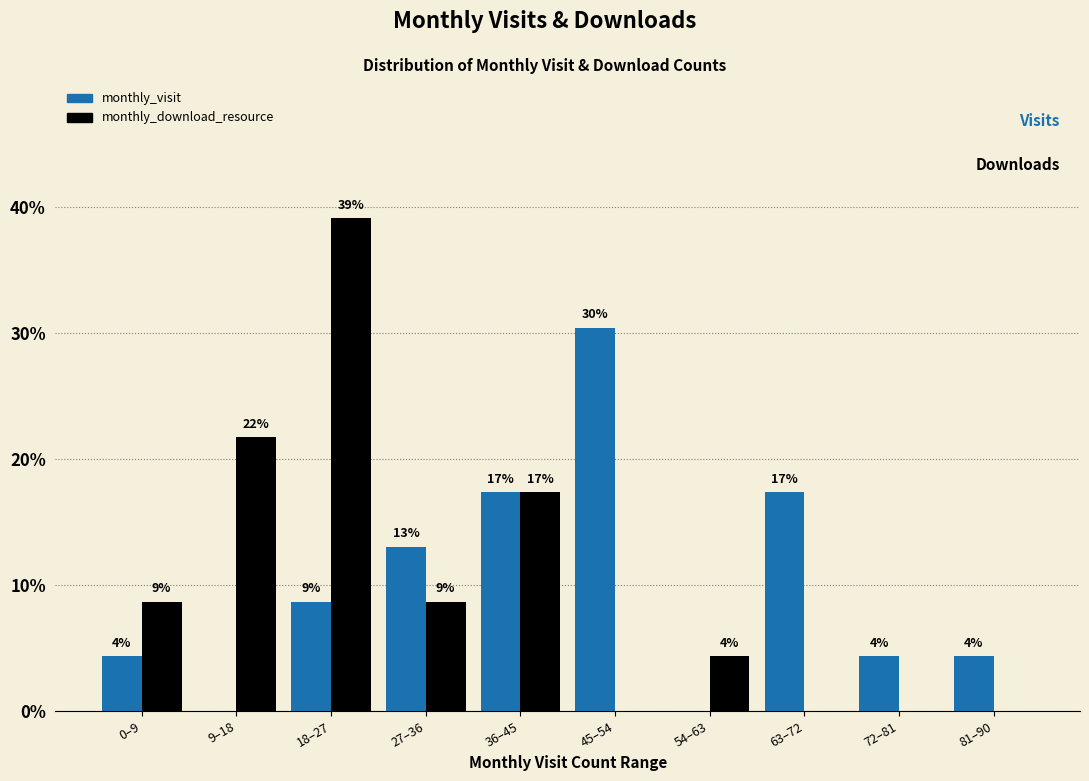

What are all the series names shown in the legend?

monthly_visit, monthly_download_resource